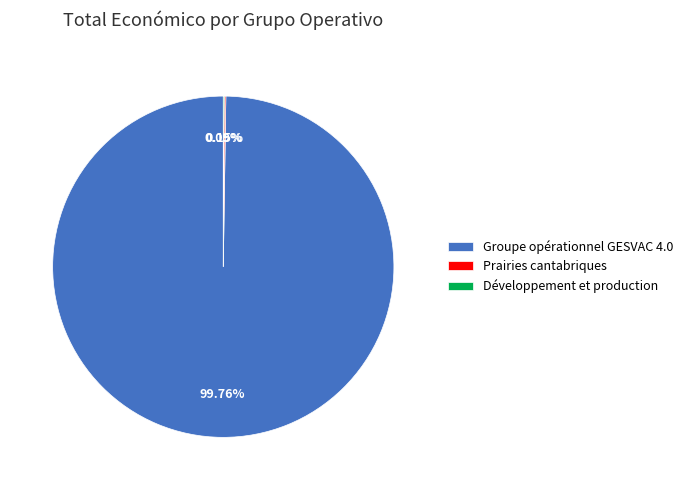

True or false: Groupe opérationnel GESVAC 4.0 accounts for 100% of the total.

True